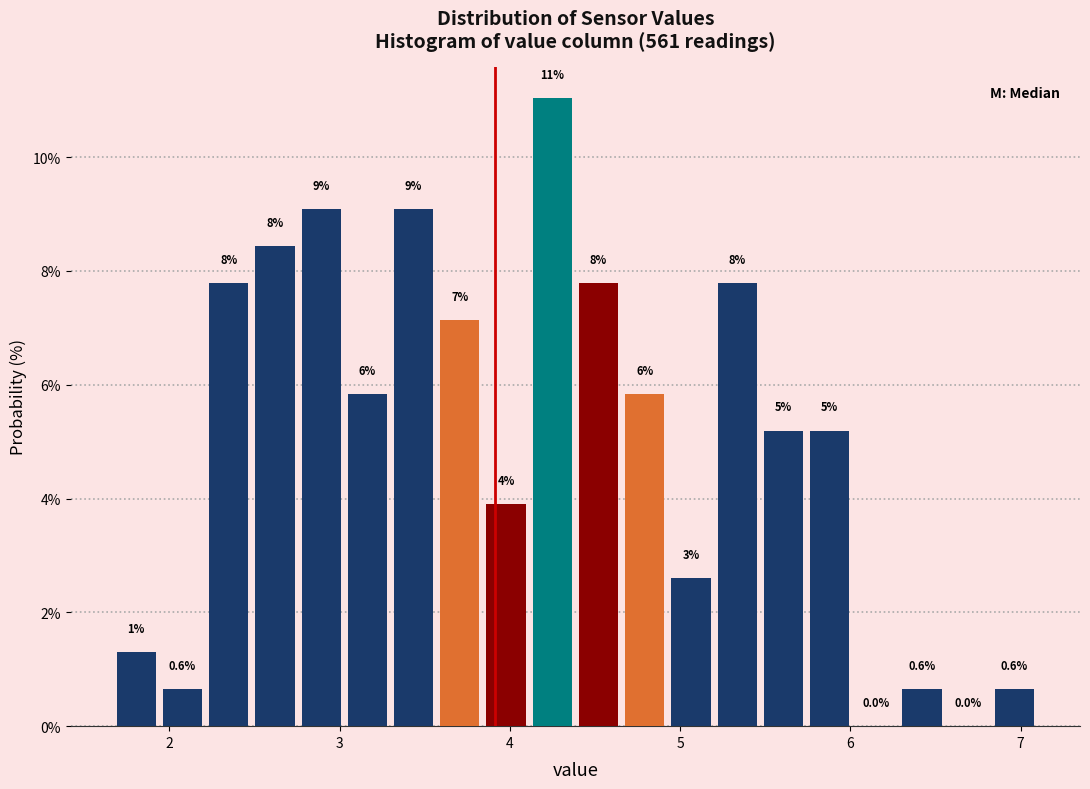

Read against the x-axis, roughly where is the centre of the tallest bar?

4.2